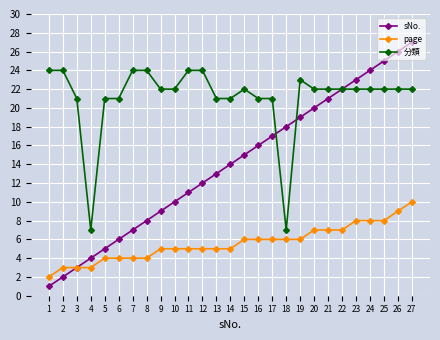

Reading left to right, what are all the values shown in this chart?

sNo.: 1=1	2=2	3=3	4=4	5=5	6=6	7=7	8=8	9=9	10=10	11=11	12=12	13=13	14=14	15=15	16=16	17=17	18=18	19=19	20=20	21=21	22=22	23=23	24=24	25=25	26=26	27=27
page: 1=2	2=3	3=3	4=3	5=4	6=4	7=4	8=4	9=5	10=5	11=5	12=5	13=5	14=5	15=6	16=6	17=6	18=6	19=6	20=7	21=7	22=7	23=8	24=8	25=8	26=9	27=10
分類: 1=24	2=24	3=21	4=7	5=21	6=21	7=24	8=24	9=22	10=22	11=24	12=24	13=21	14=21	15=22	16=21	17=21	18=7	19=23	20=22	21=22	22=22	23=22	24=22	25=22	26=22	27=22